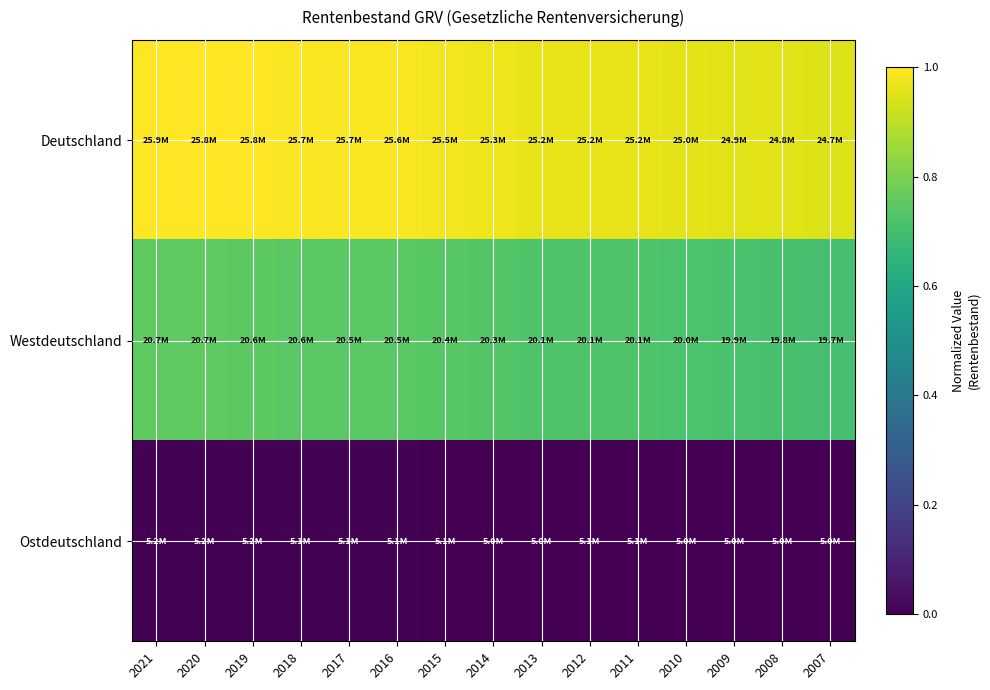

List the series in order of their overall mean, highest first.

Deutschland, Westdeutschland, Ostdeutschland